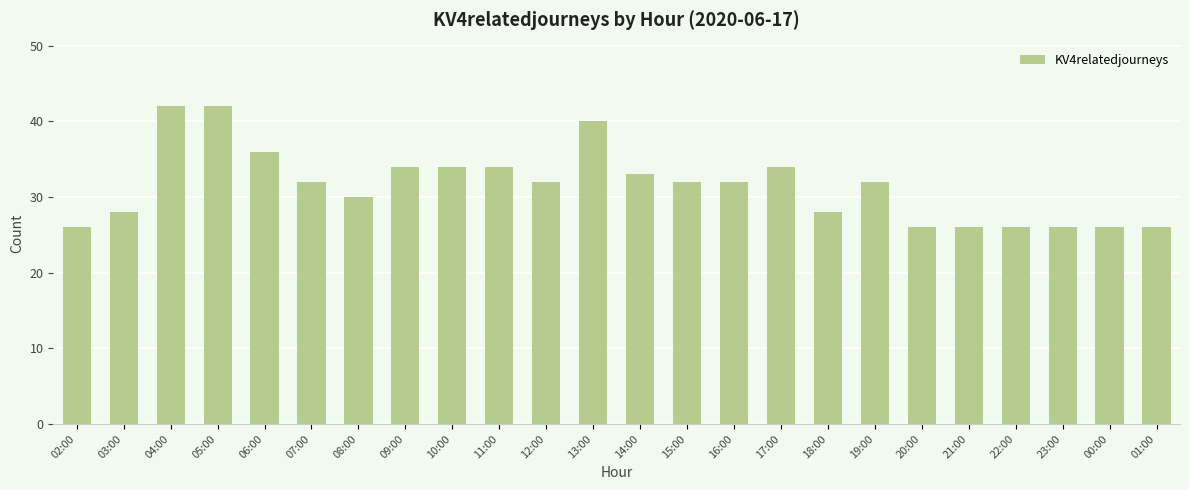

What is the greatest value displayed?

42